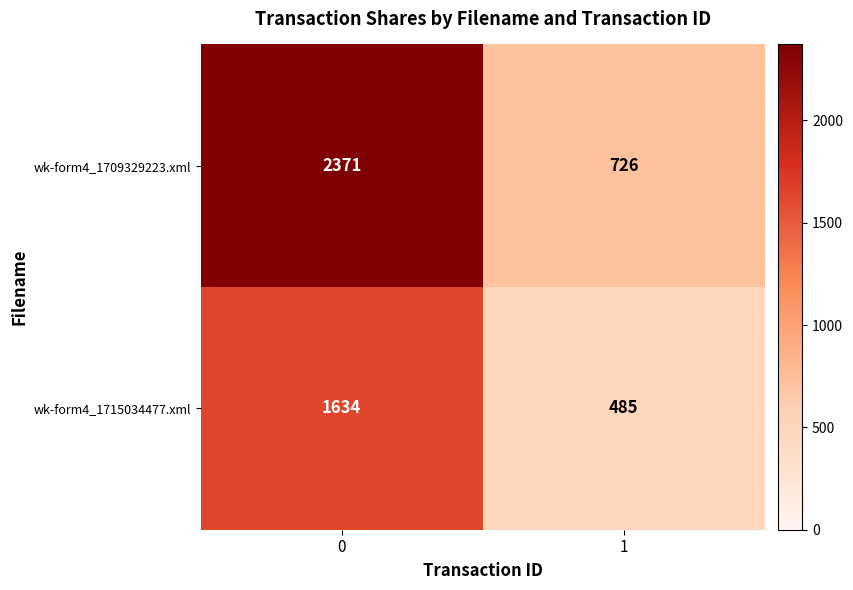

Reading right to left, extract all data points from this chart.

wk-form4_1709329223.xml: 726	2371
wk-form4_1715034477.xml: 485	1634